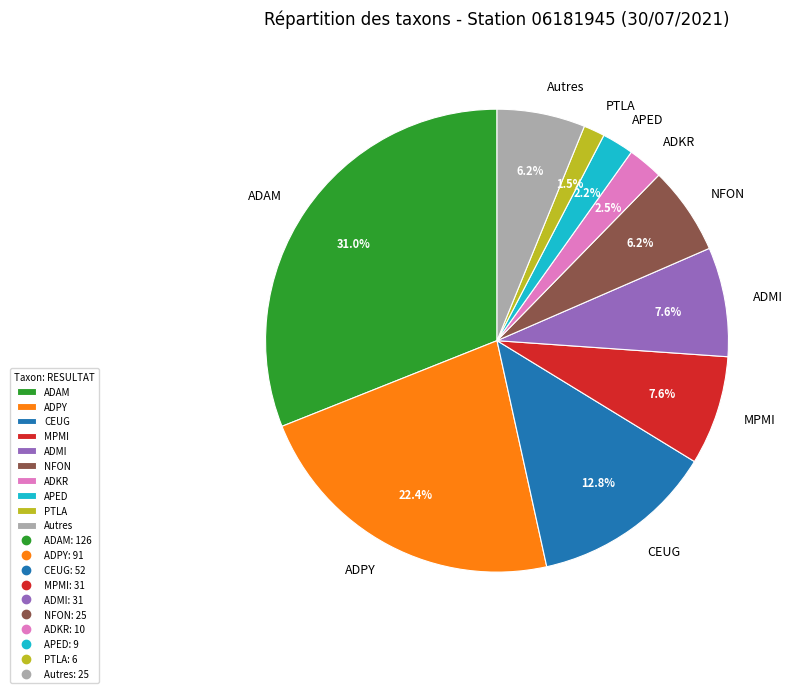

What portion of the pie excludes CEUG?

87.2%